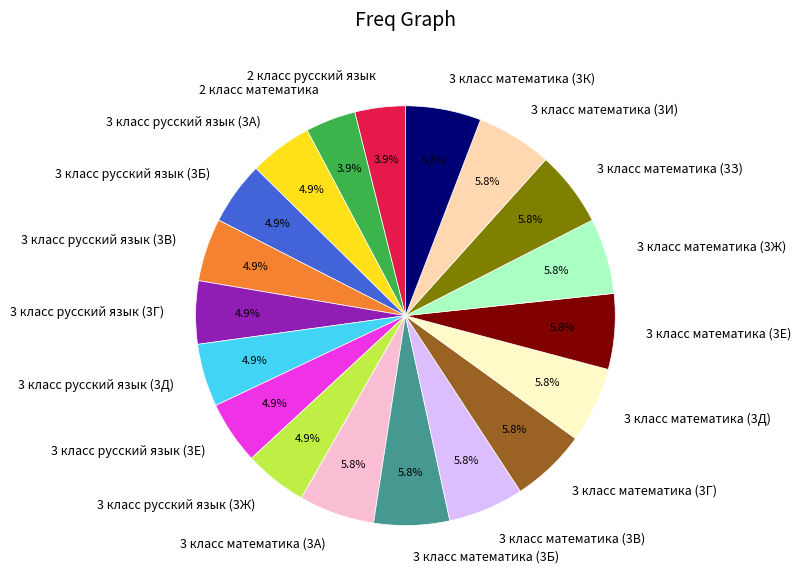

To the nearest percent, what is the difference between the 3 класс русский язык (3Д) and 3 класс математика (3Б) slice percentages?

1%